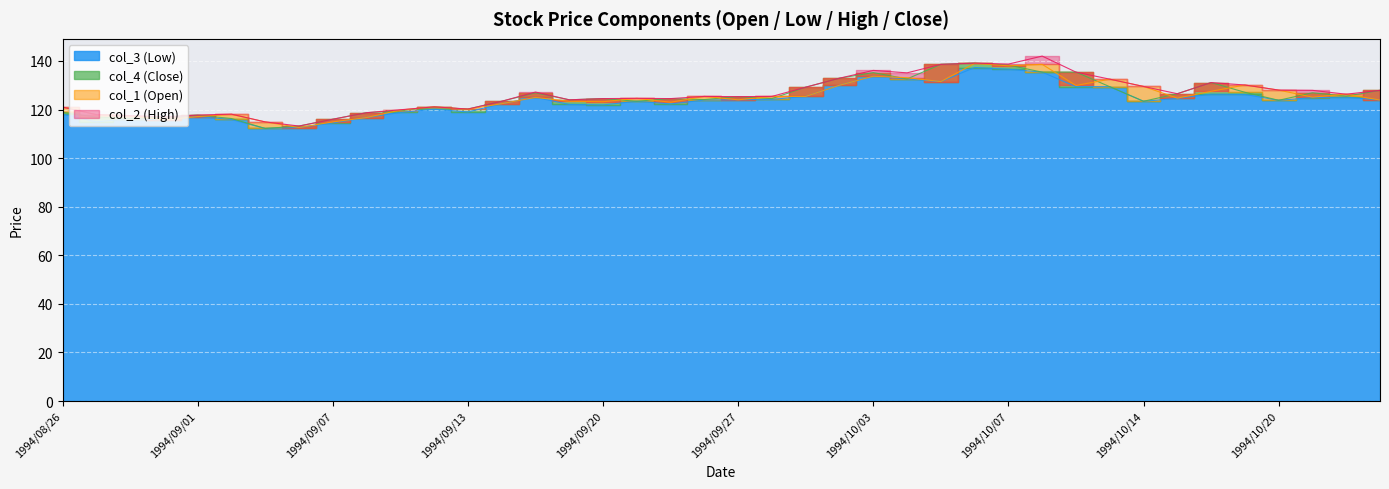

Which series has the largest total across all categories?

col_2 (High)